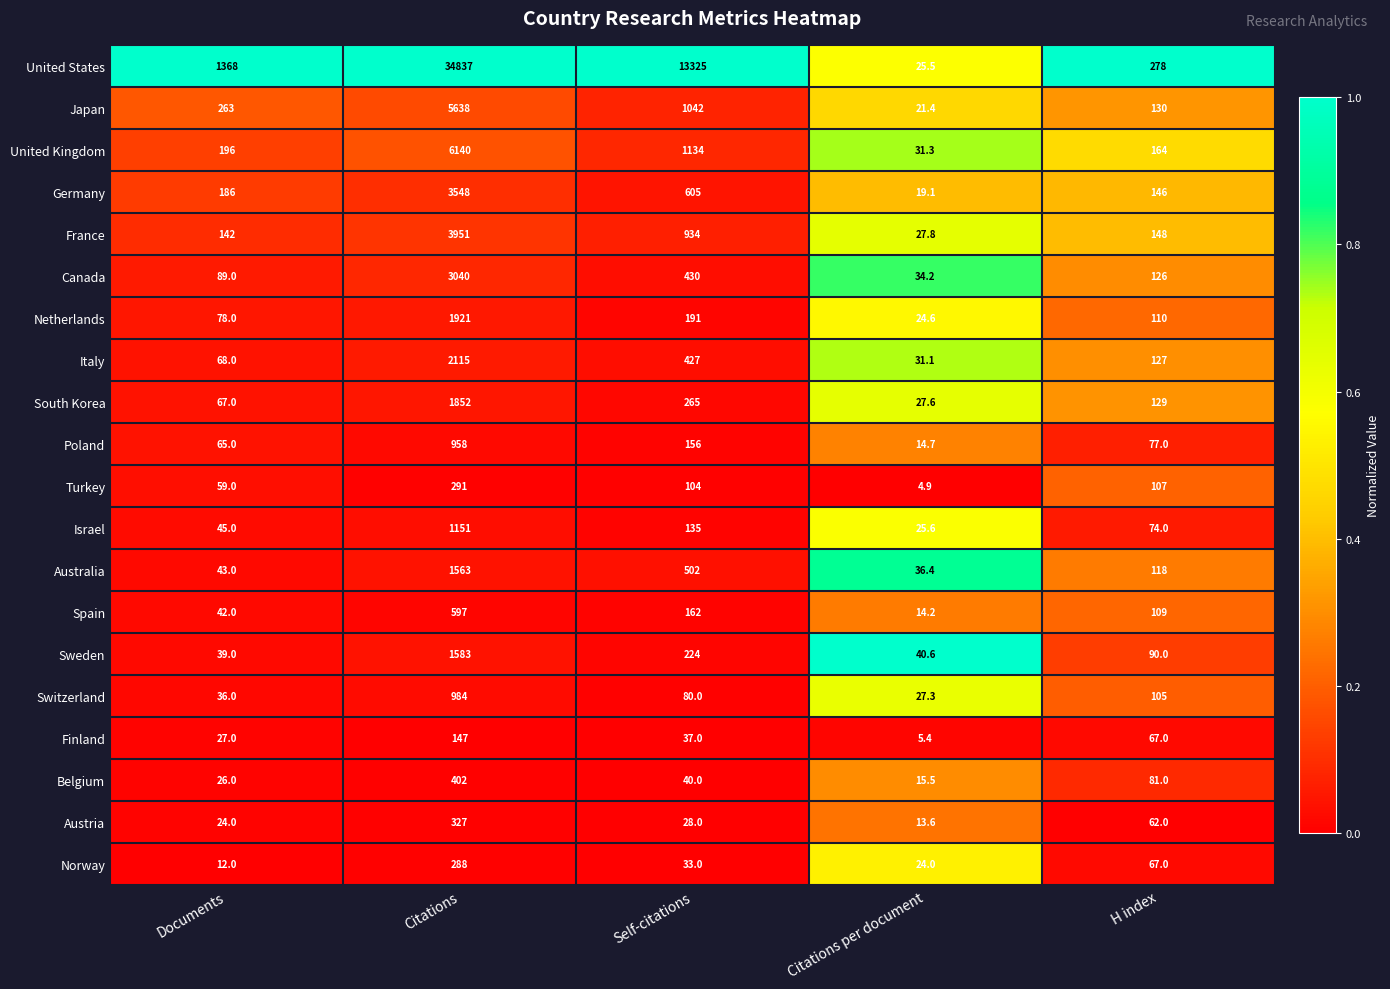

List the series in order of their peak value, highest first.

United States, United Kingdom, Japan, France, Germany, Canada, Italy, Netherlands, South Korea, Sweden, Australia, Israel, Switzerland, Poland, Spain, Belgium, Austria, Turkey, Norway, Finland